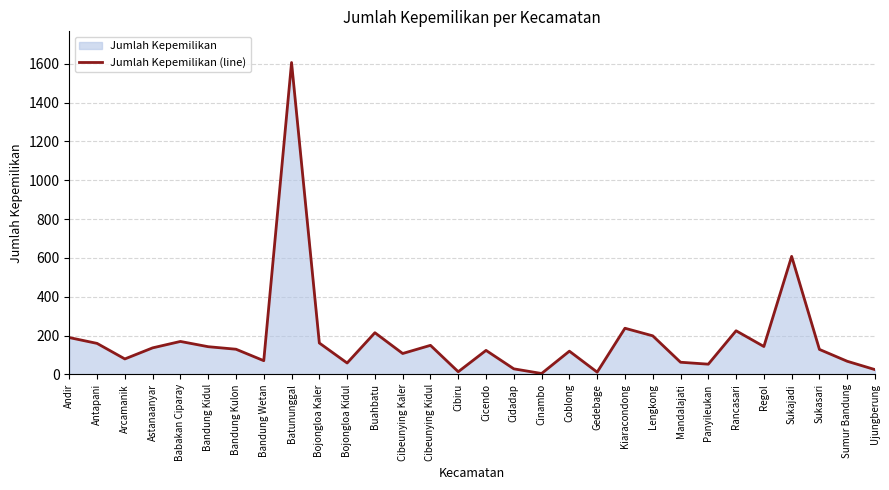

Does the chart have visible grid lines?

Yes